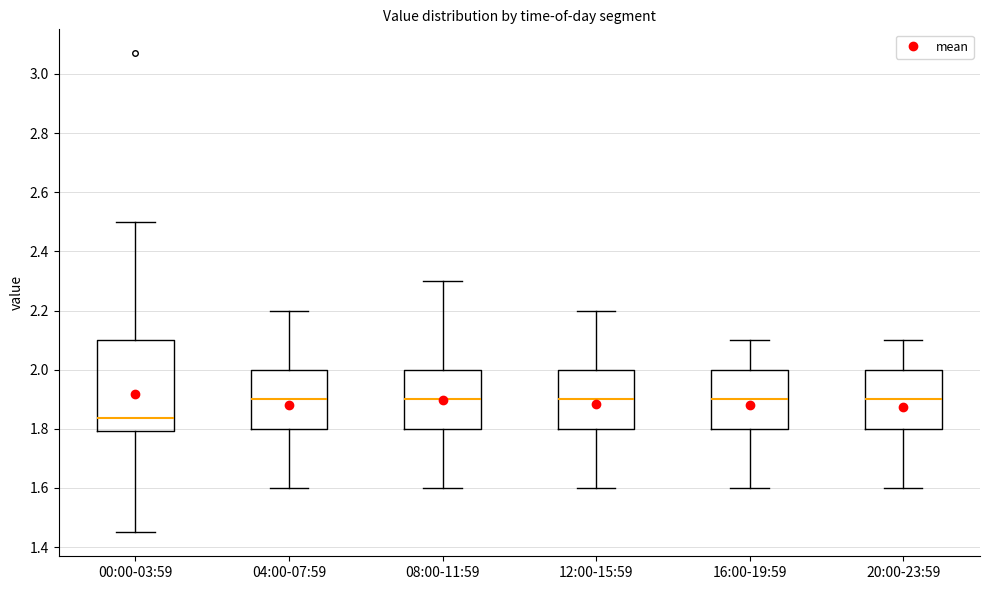

Where does the lower whisker of the box for 00:00-03:59 end on the y-axis? The values are not printed on the chart, so give them approximately, as read against the axis.

1.46